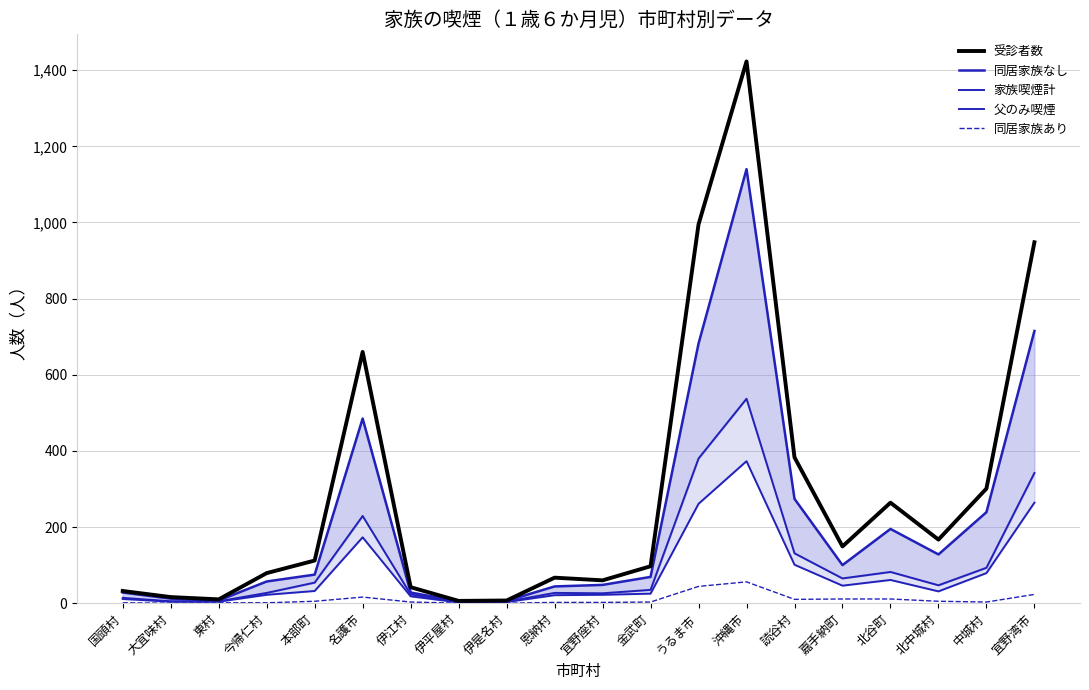

Which has a higher value, うるま市 or 伊平屋村?

うるま市